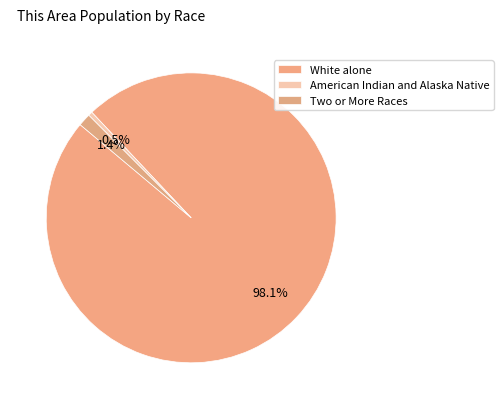

How many segments does this pie chart have?

3